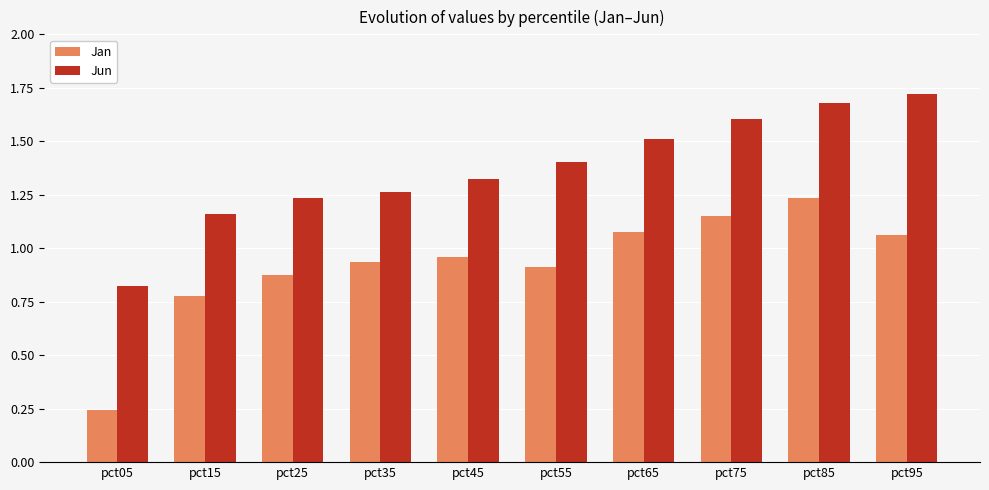

What is the sum of all Jun values?

13.7